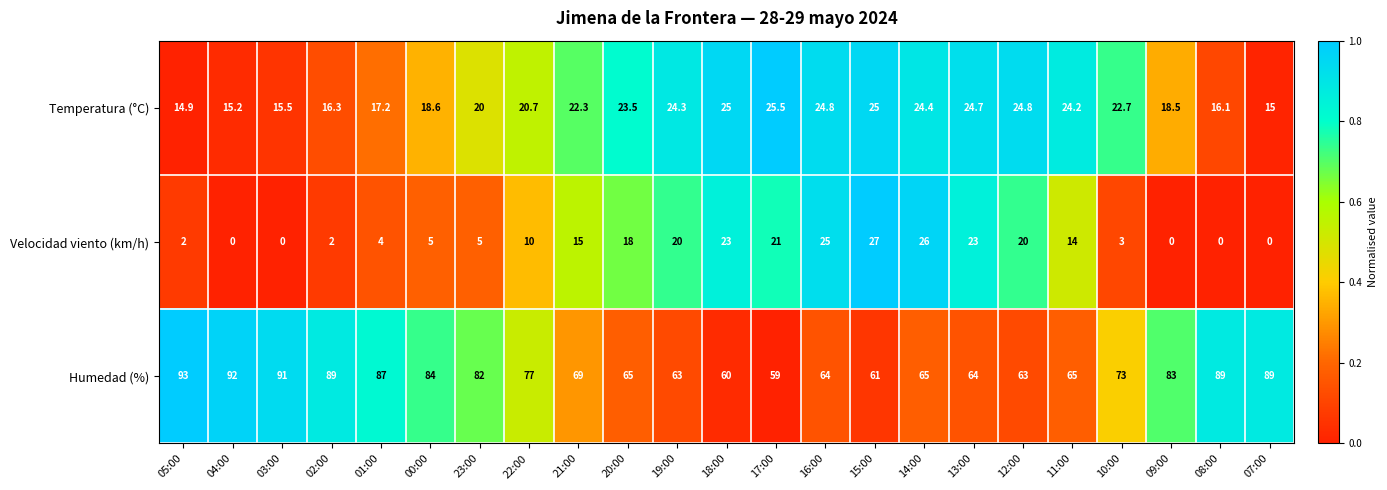

Count the number of categories in the chart.

23